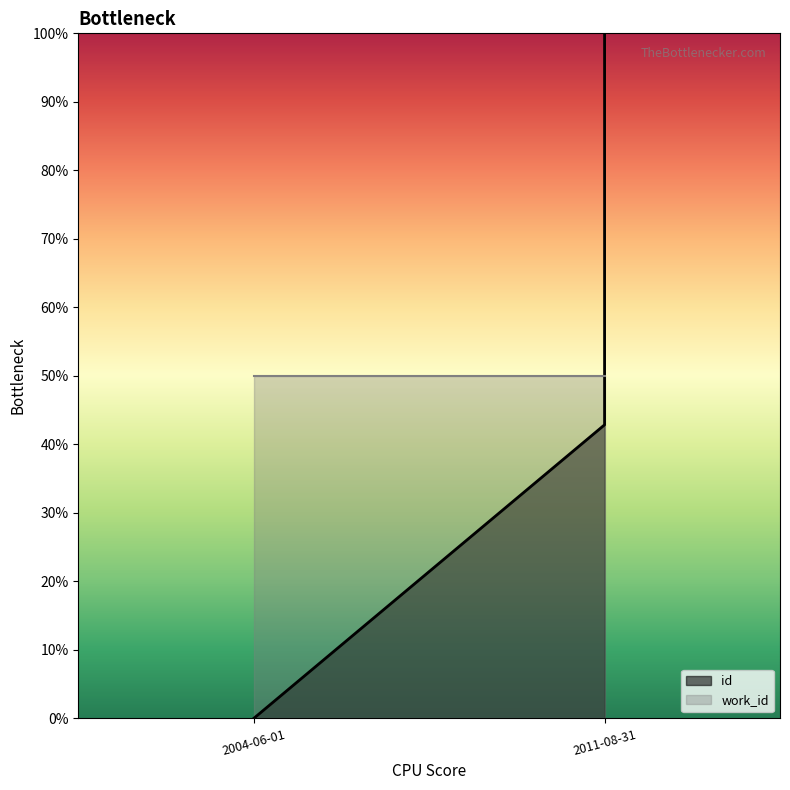

Reading left to right, transcribe all the data shown in this chart.

0.0	42.9	71.4	100.0